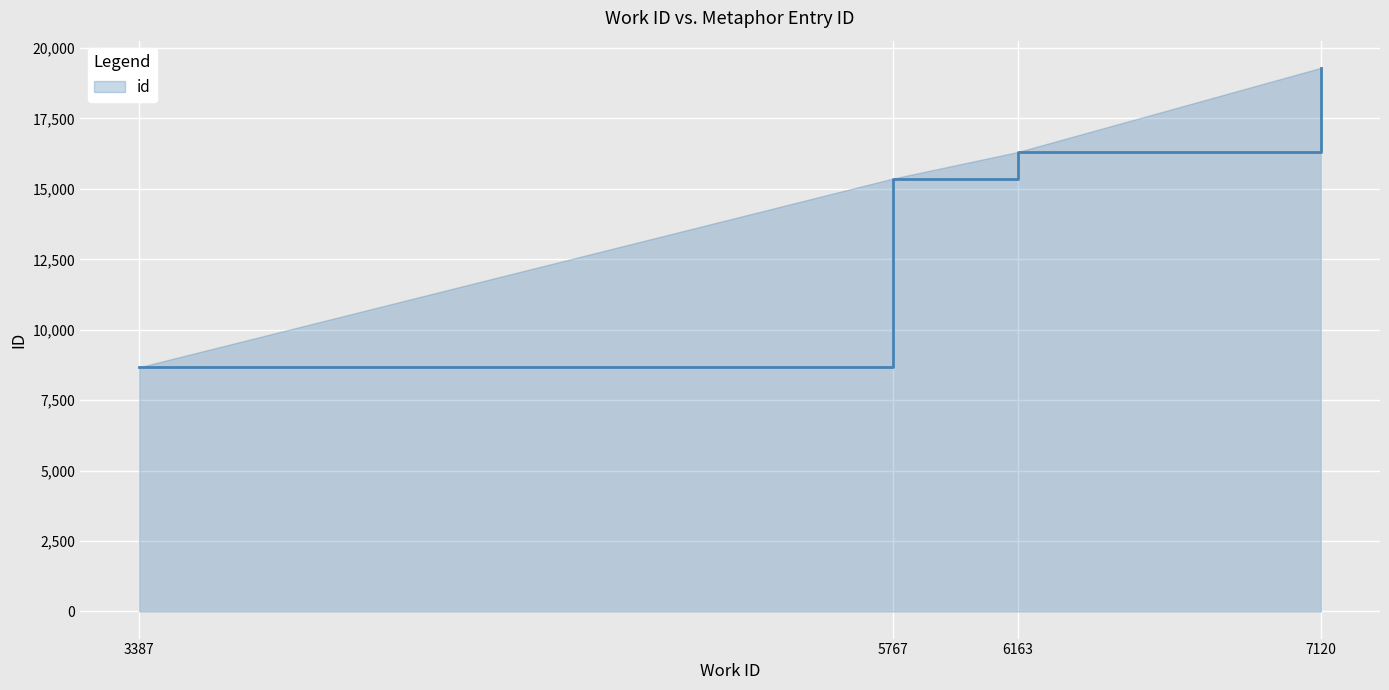

Rank the categories by value from lowest to highest.

3387, 5767, 6163, 7120